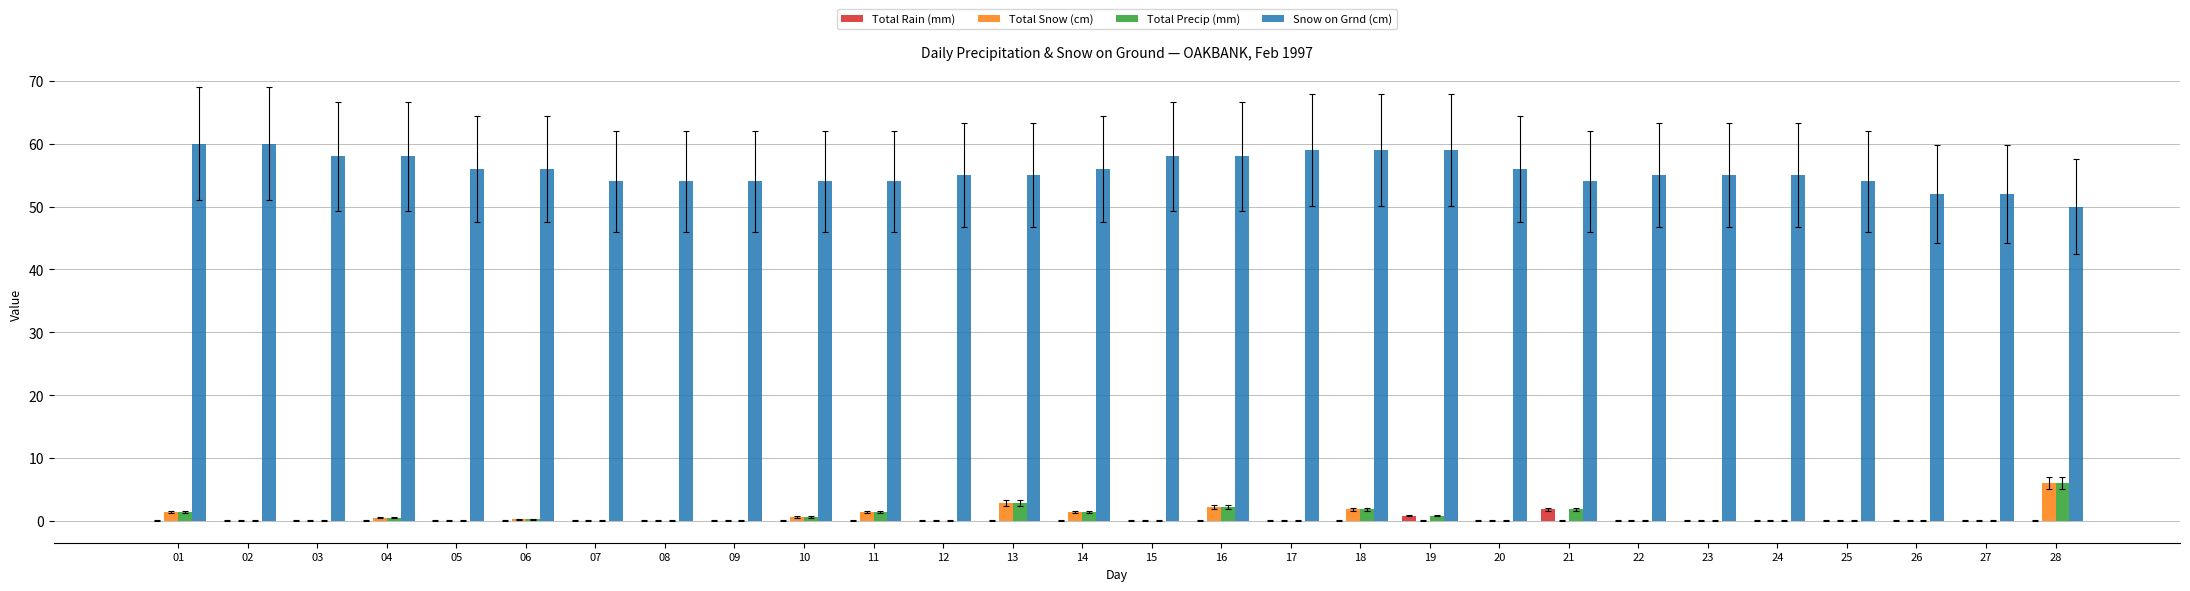

Are the bars grouped side by side (vs. stacked)?

Yes